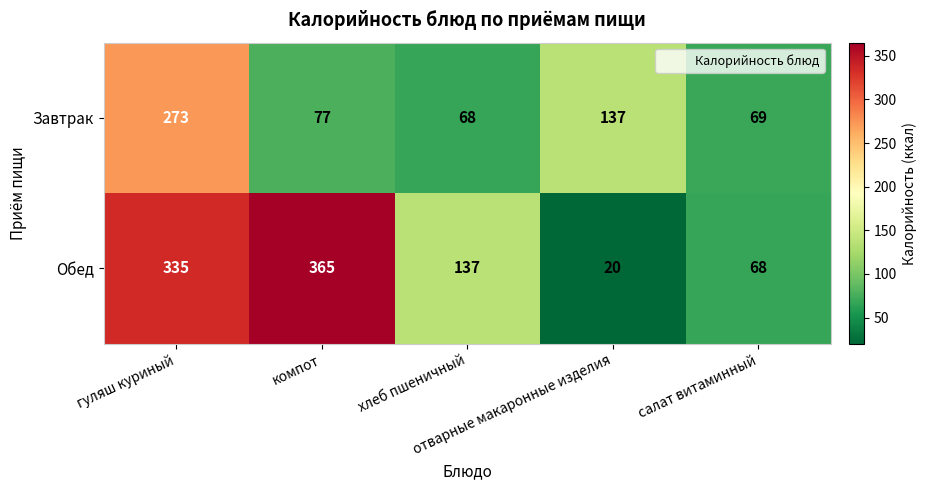

List the series in order of their peak value, highest first.

Обед, Завтрак